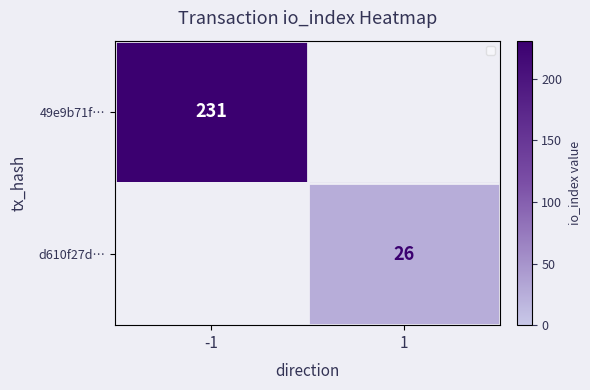

Is the value of d610f27d… at 1 greater than the value of 49e9b71f… at -1?

No